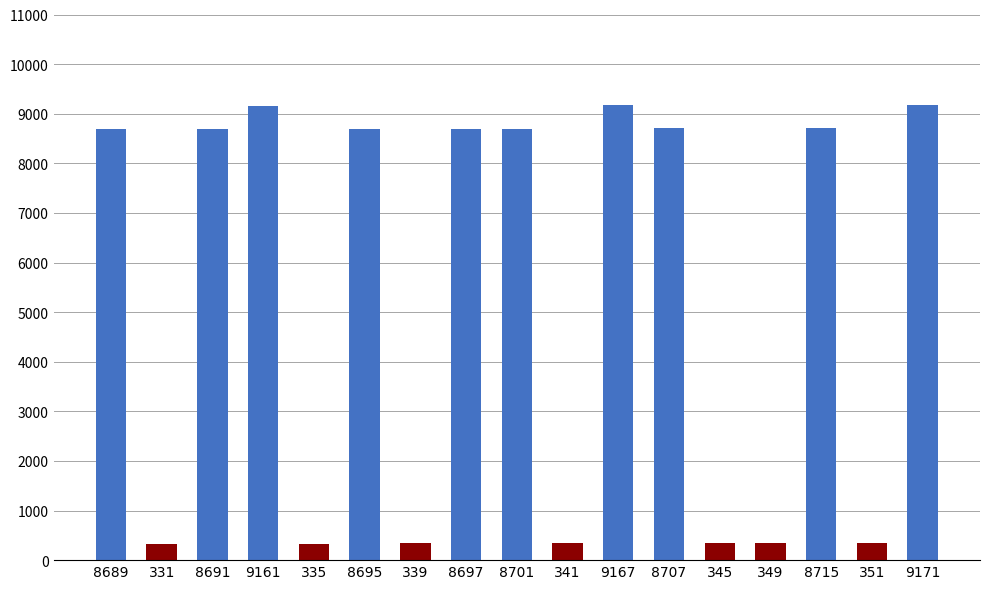

What is the change in value from 8701 to 351?

-8350